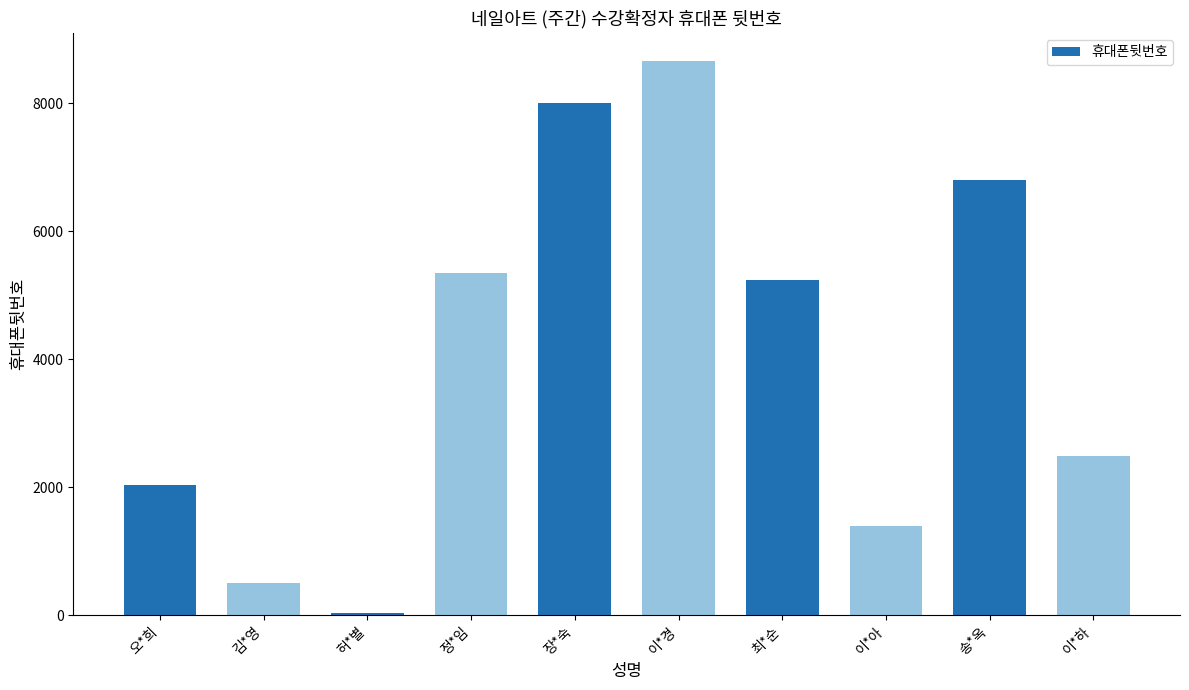

Rank the categories by value from lowest to highest.

허*별, 김*영, 이*아, 오*희, 이*하, 최*순, 정*임, 송*옥, 장*숙, 이*경